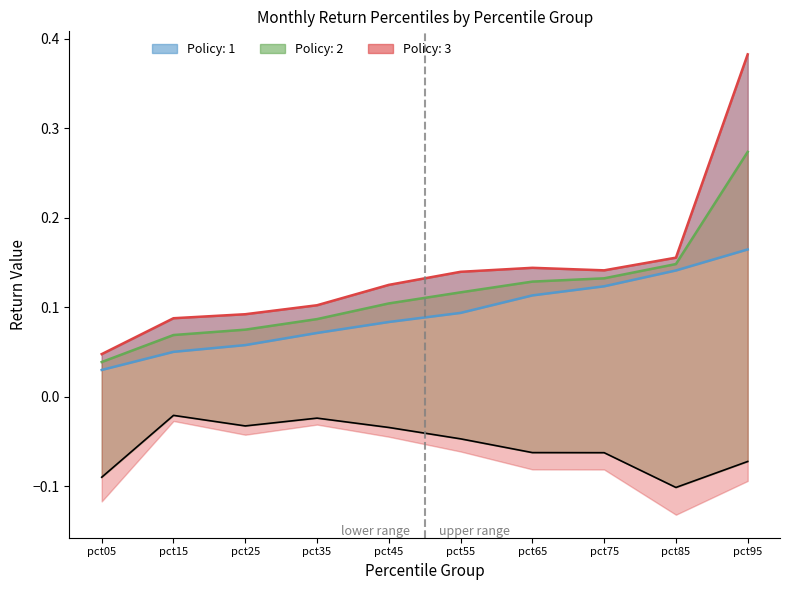

How many data points does each series have?

10